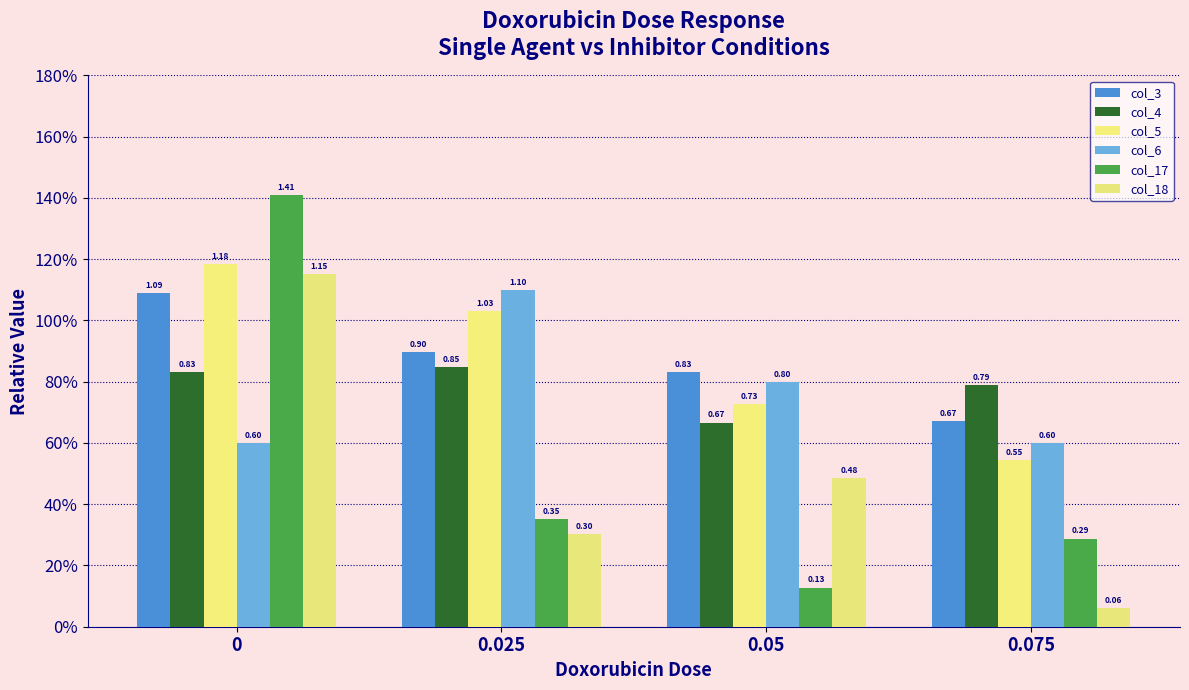

Are the bars grouped side by side (vs. stacked)?

Yes